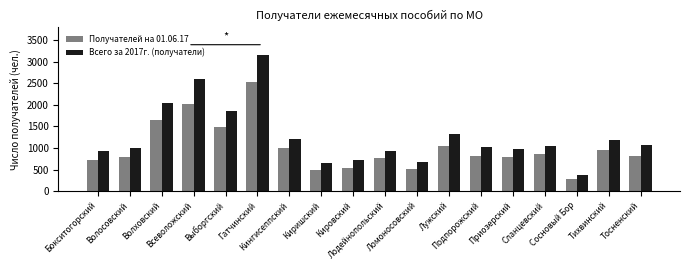

What is the smallest value displayed?

287